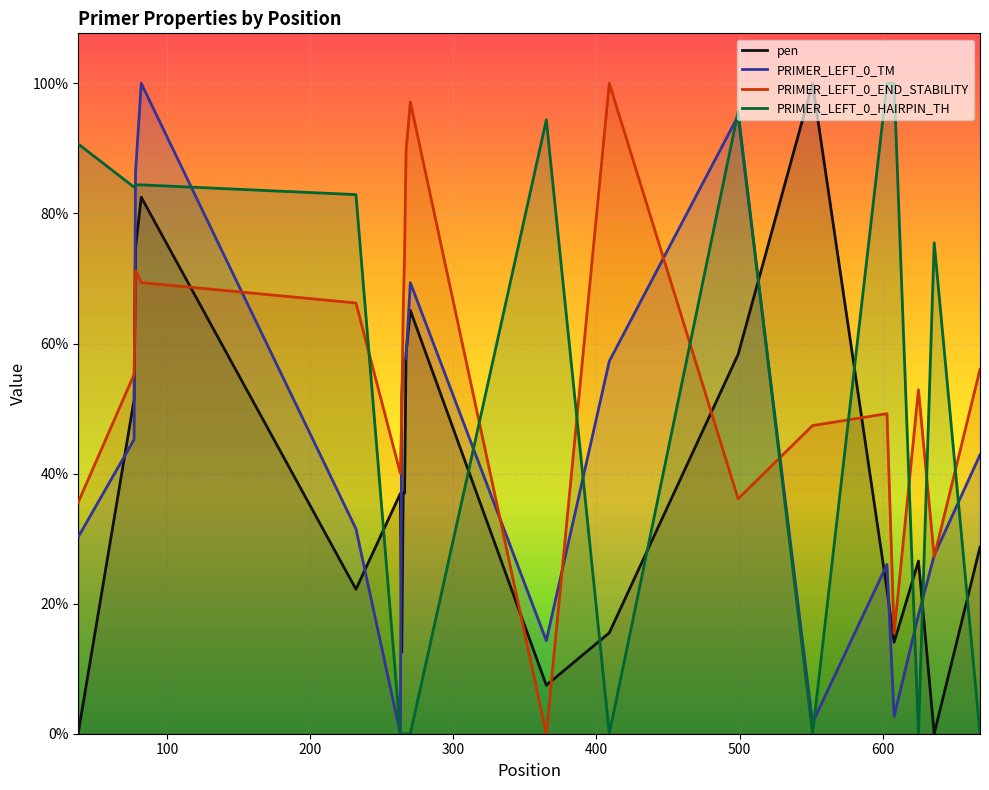

What is the sum of the PRIMER_LEFT_0_HAIRPIN_TH values at 38 and 365?

120.3